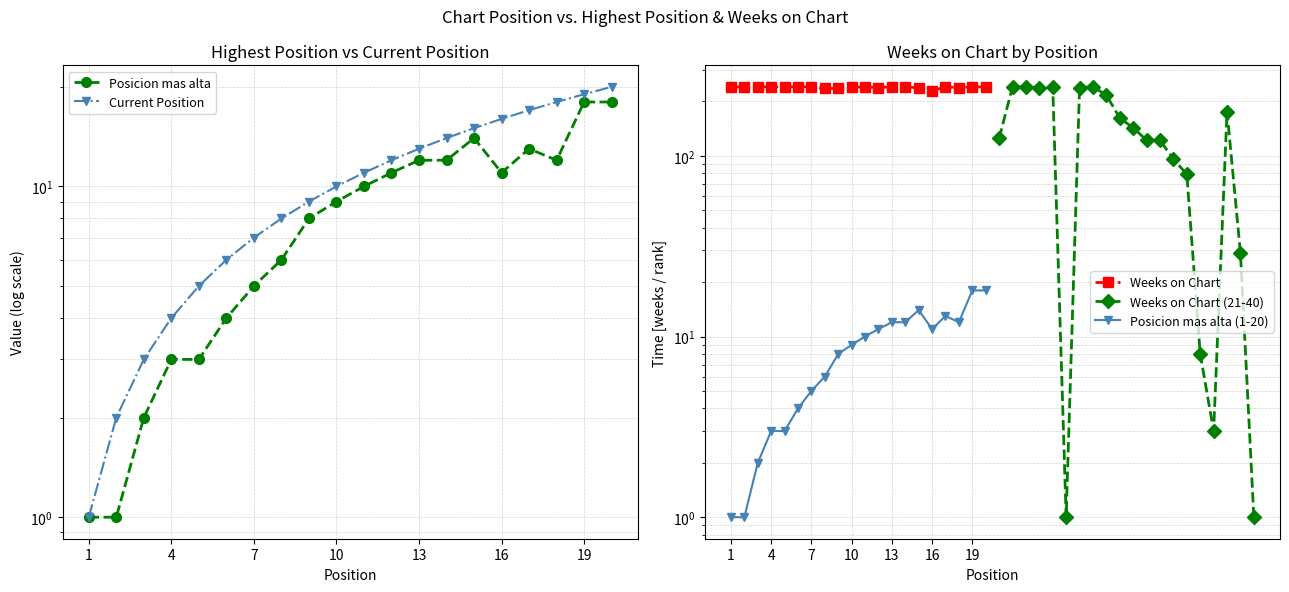

Count the number of data series in this chart.

5